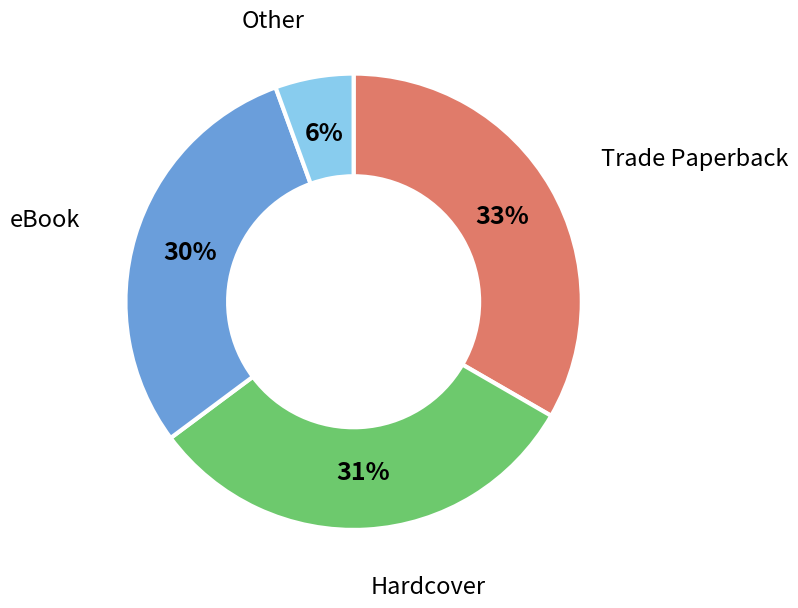

Does any single category account for the majority?

No